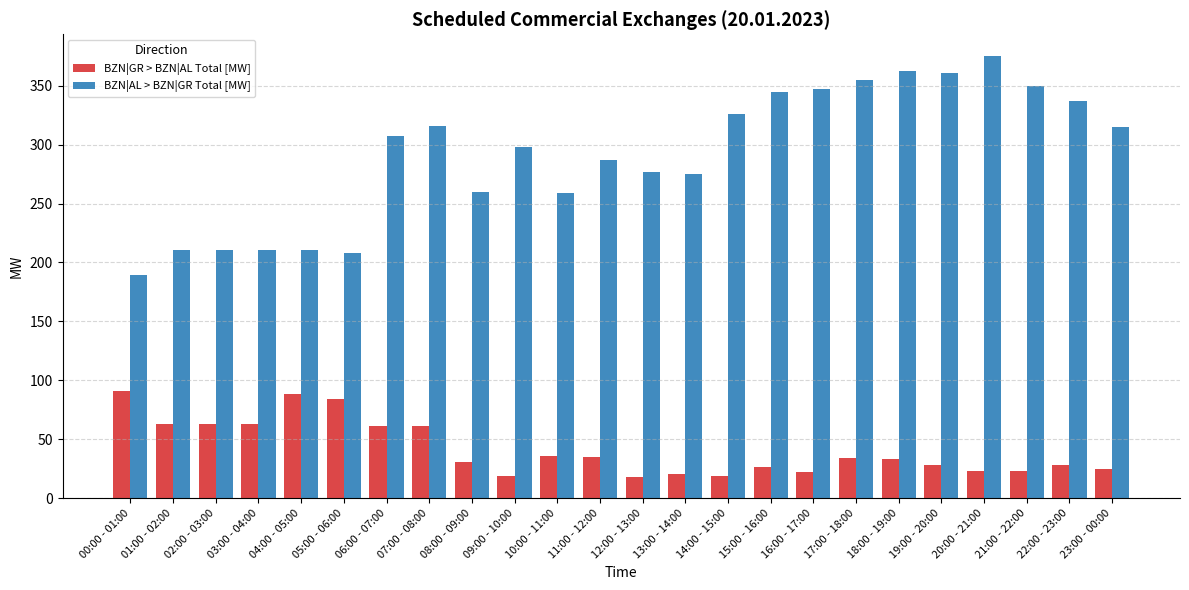

List the series in order of their overall mean, highest first.

BZN|AL > BZN|GR Total [MW], BZN|GR > BZN|AL Total [MW]